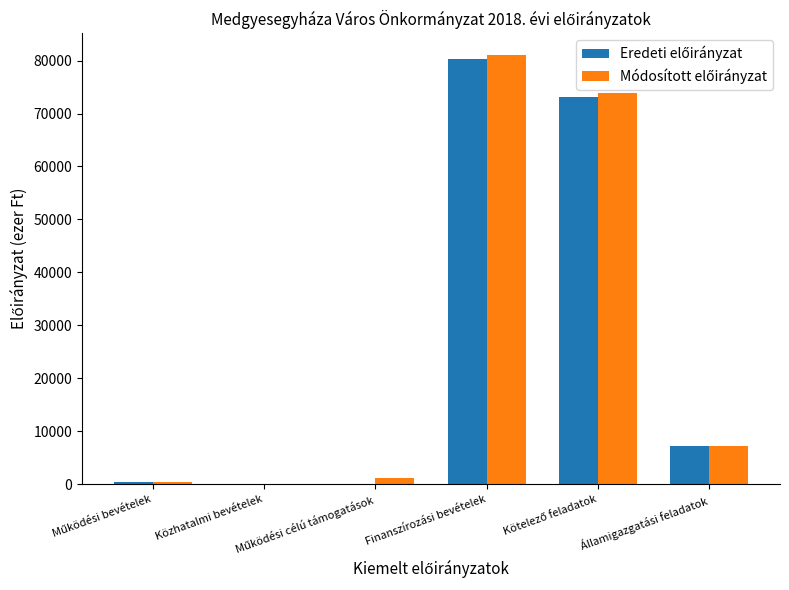

What is the greatest value displayed?

81082.6